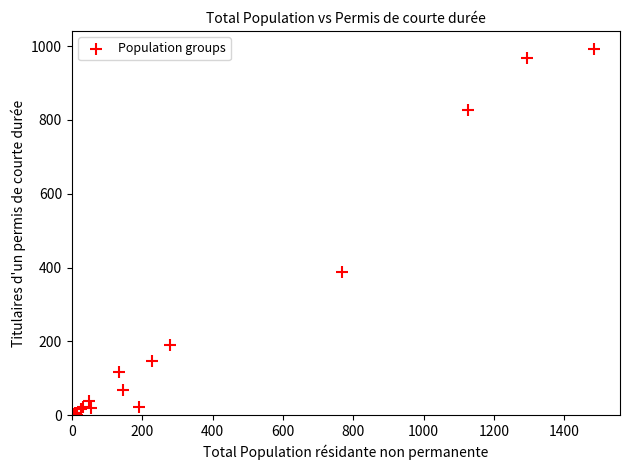

What Y value in the scatter plot is closest to 496?

388